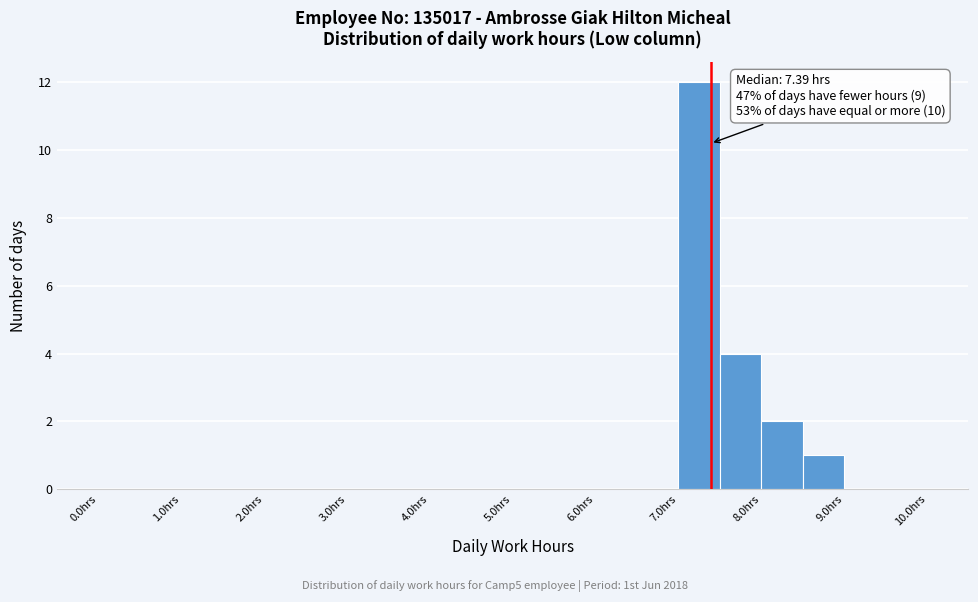

Over which range of the x-axis is the bar tallest?

7.0 to 7.5